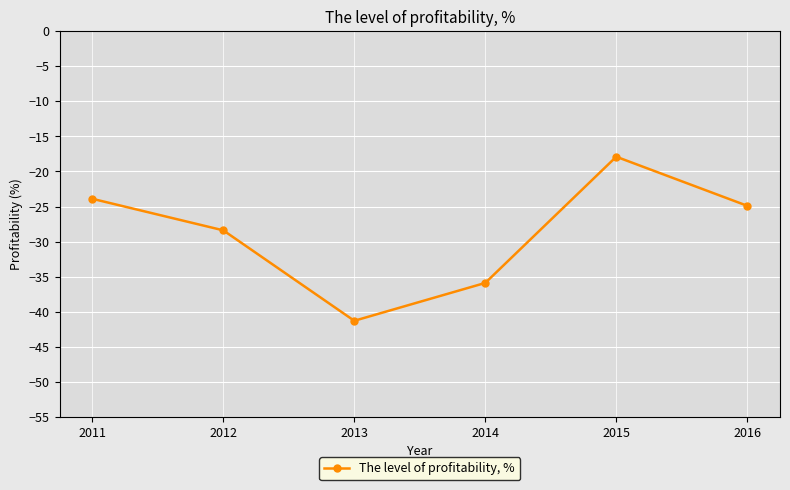

The chart shows a value of -12.7 at 2012. True or false?

False